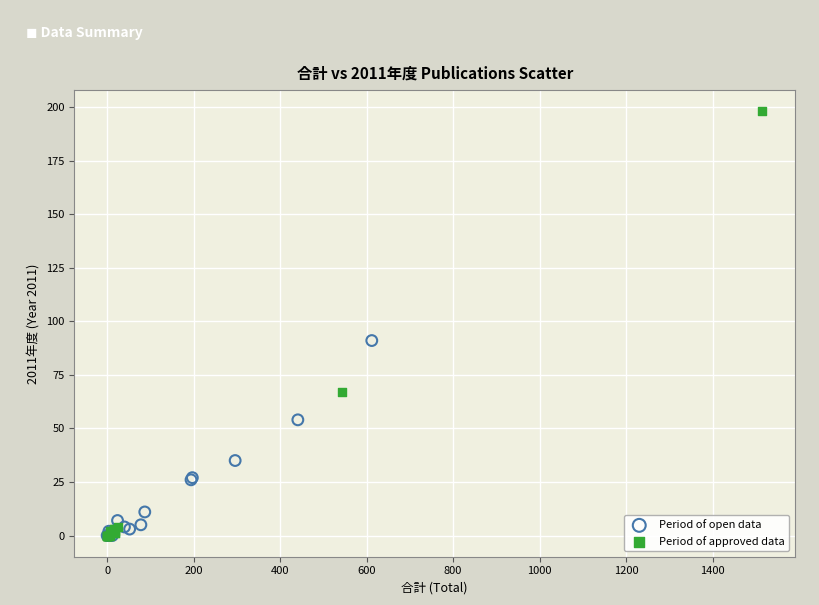

Which series has the widest spread of Y values?

Period of approved data